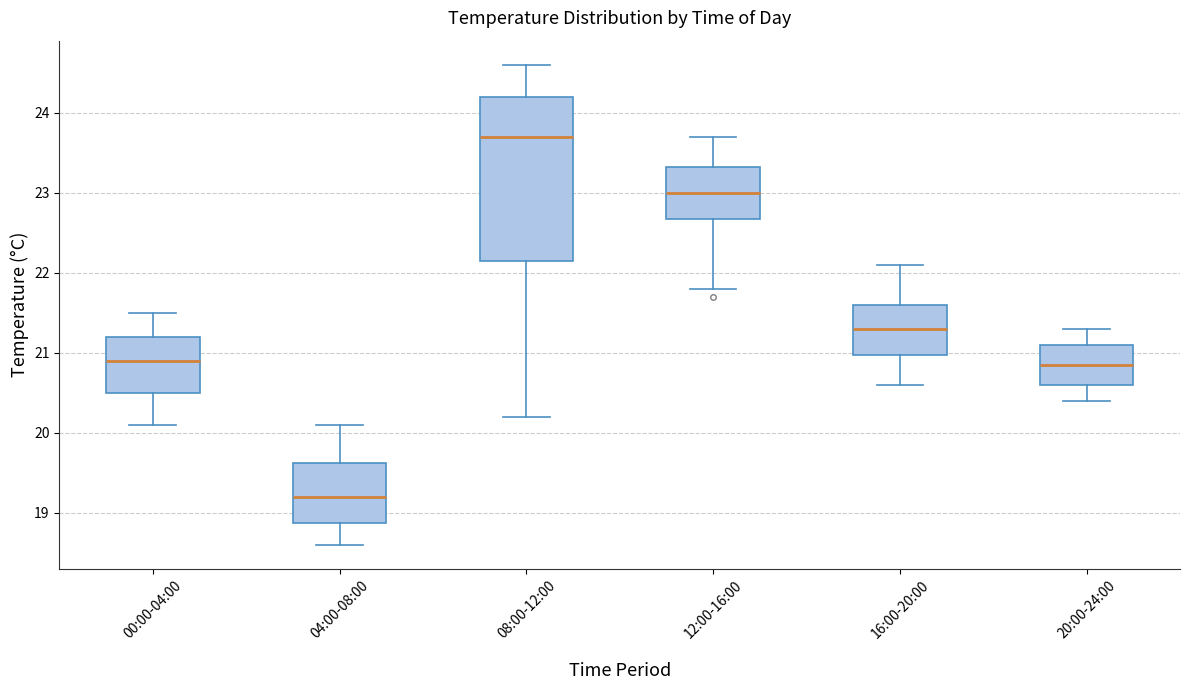

Which box's median line is the highest?

08:00-12:00